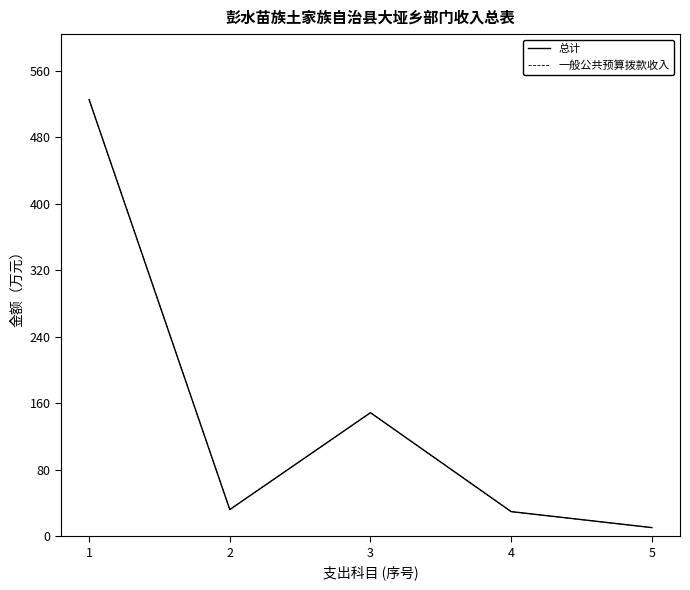

Does the chart display data point markers on the line(s)?

No